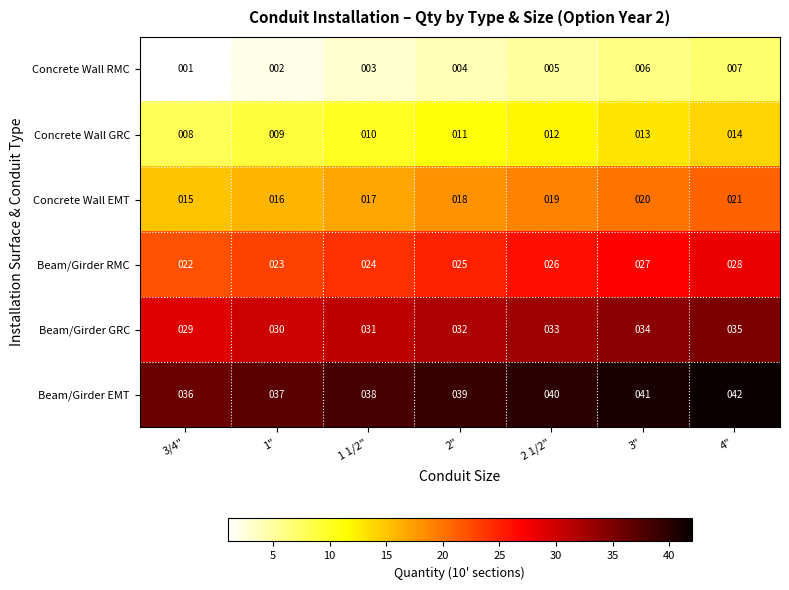

What is the average value of the Beam/Girder EMT series?

39